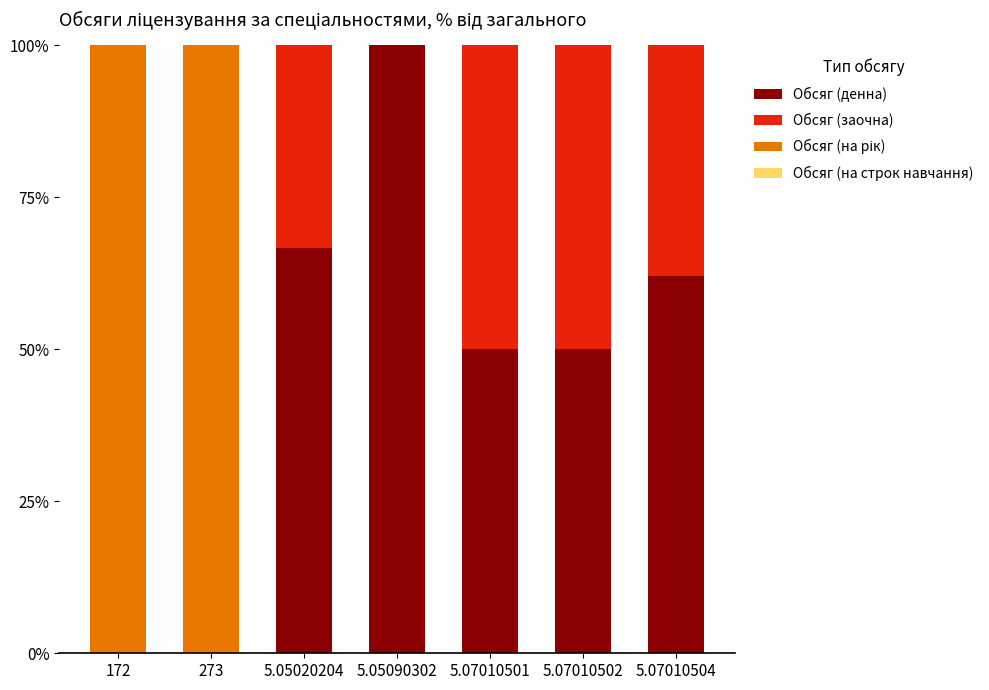

What is the total value across all series at 5.07010501?

100.0